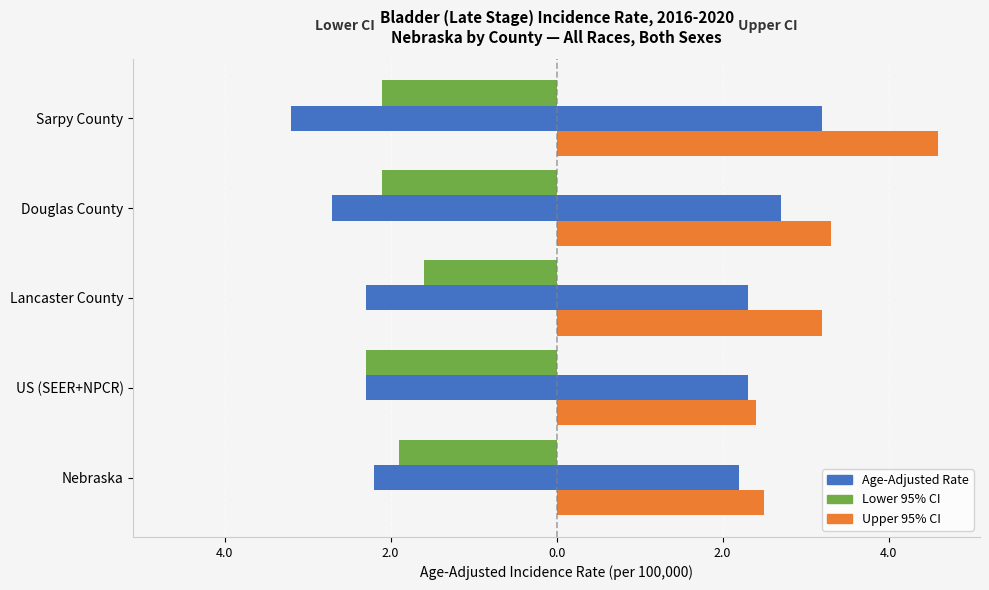

Does the chart contain any negative values?

Yes